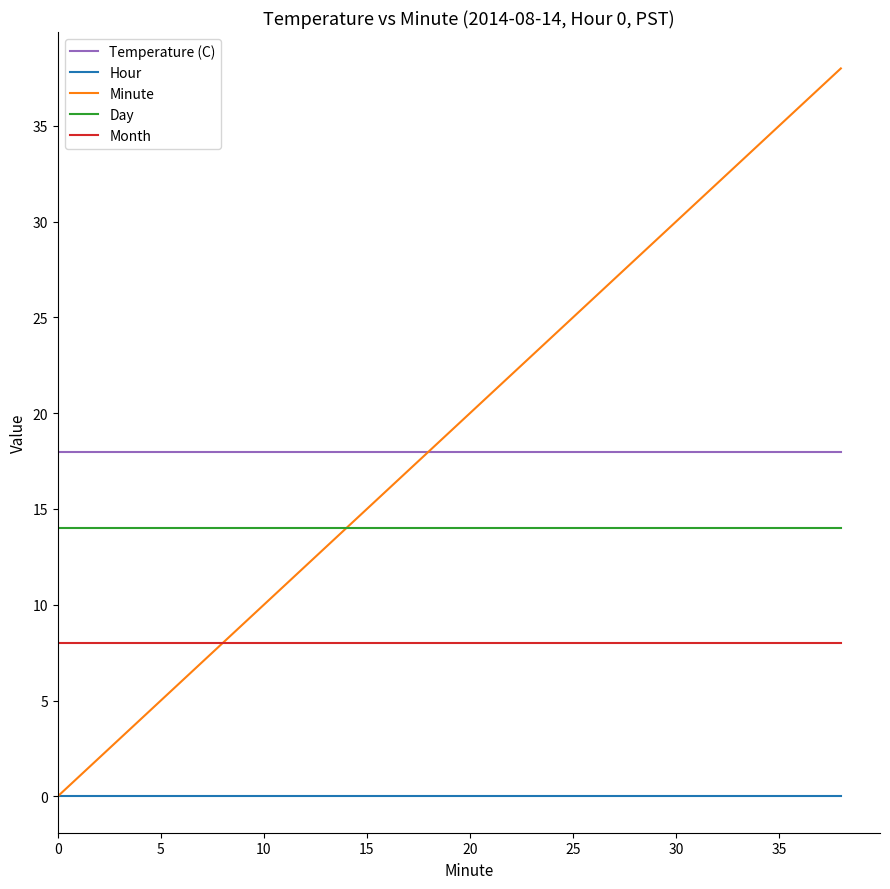

Which series has the widest spread of values?

Minute